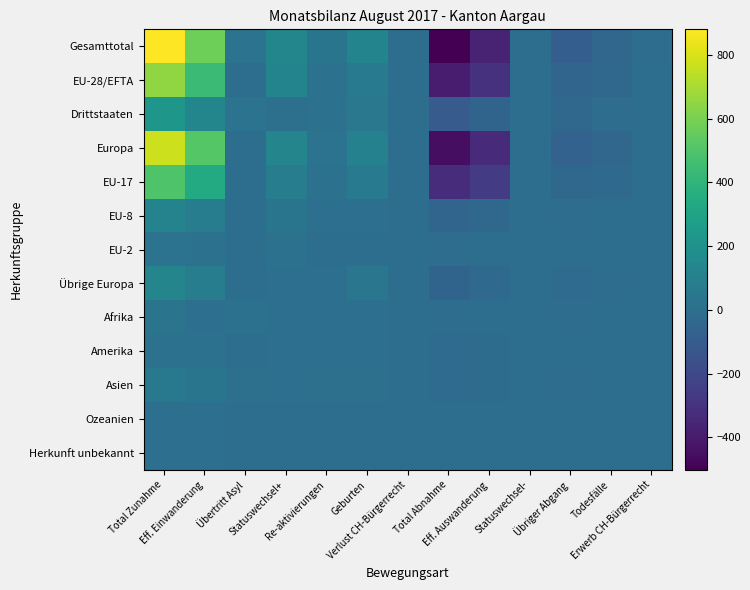

What is the difference between the highest and lowest values at Erwerb CH-Bürgerrecht?

7